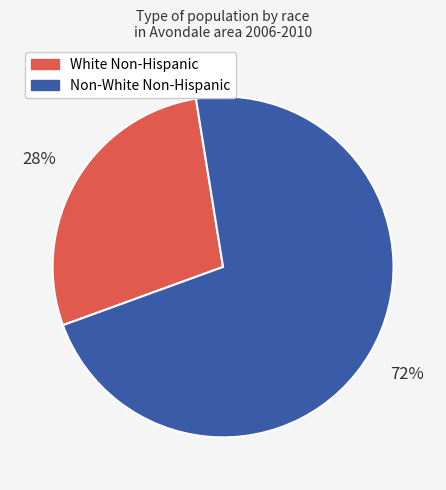

To the nearest percent, what is the average slice percentage?

50%